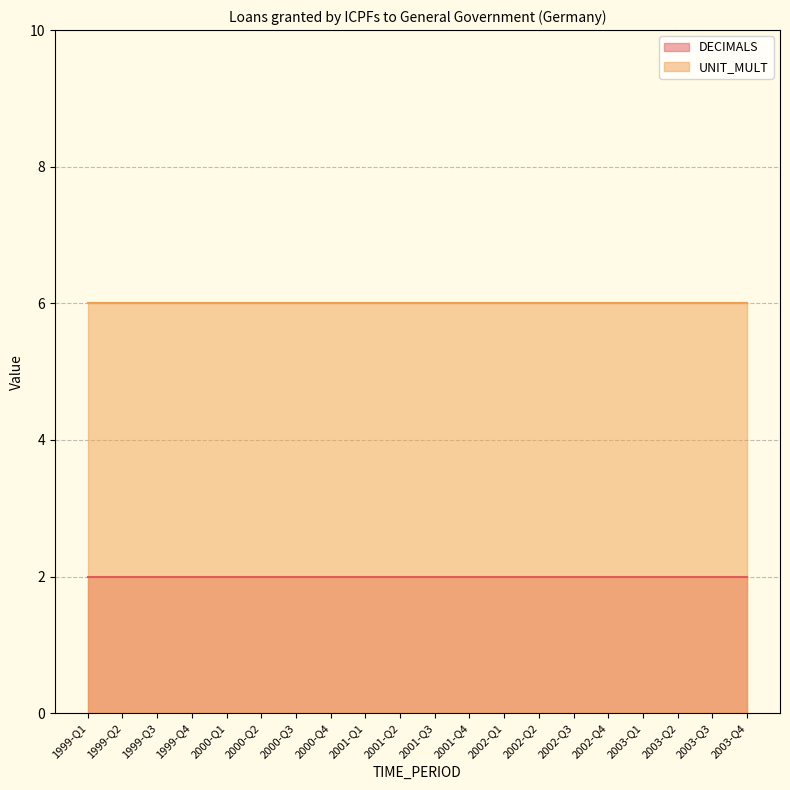

What are all the series names shown in the legend?

DECIMALS, UNIT_MULT